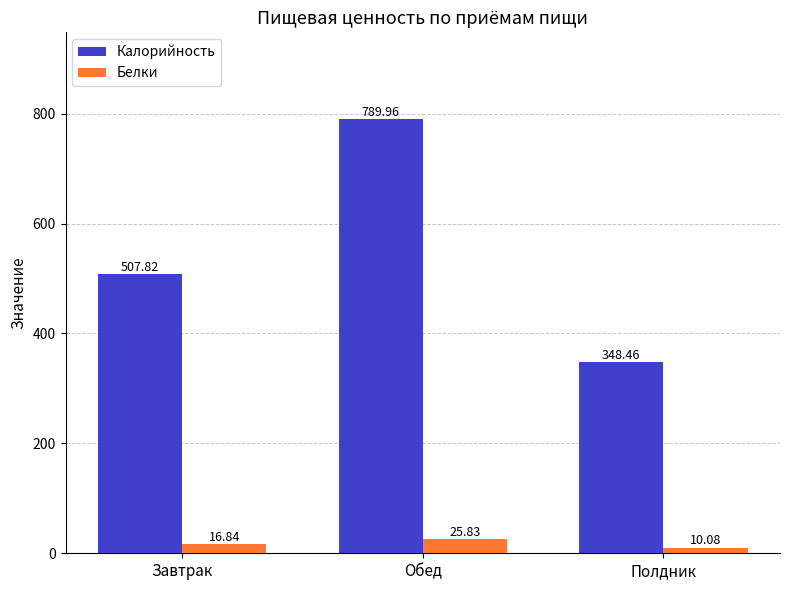

Is it true that Калорийность equals 1163.5 at Обед?

False